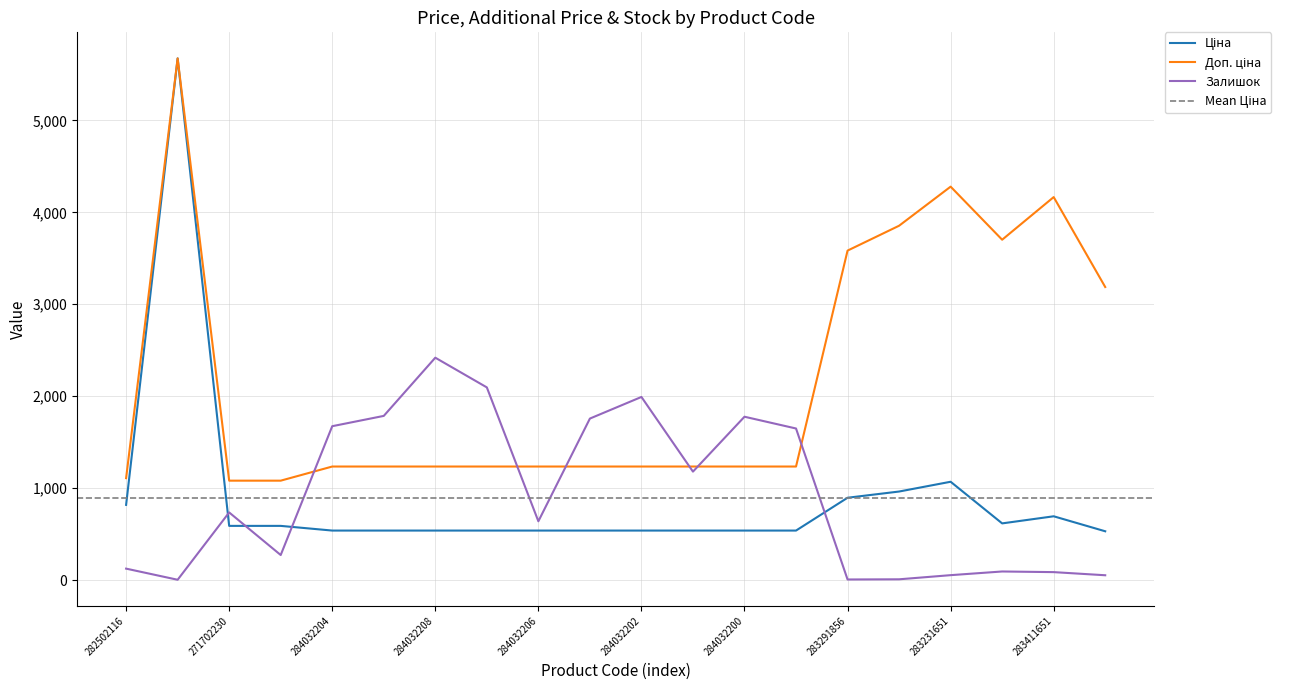

At how many categories does at least one series exceed 4033?

3